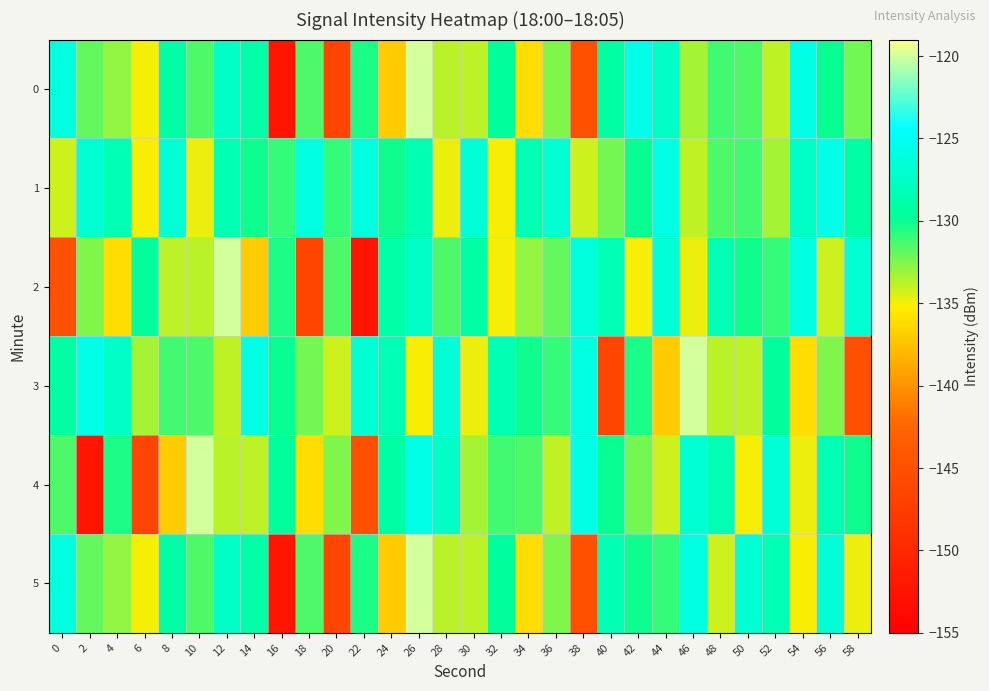

Reading left to right, list all the values displayed in this chart.

0: 0=-126.2	2=-131.9	4=-132.9	6=-135.0	8=-129.2	10=-131.5	12=-127.4	14=-129.1	16=-152.3	18=-131.5	20=-146.5	22=-130.4	24=-137.0	26=-120.0	28=-133.7	30=-133.8	32=-129.6	34=-136.1	36=-132.5	38=-144.9	40=-129.3	42=-125.6	44=-127.3	46=-133.3	48=-131.2	50=-131.5	52=-133.9	54=-125.8	56=-130.0	58=-132.2
1: 0=-134.2	2=-126.7	4=-128.3	6=-135.1	8=-126.6	10=-134.8	12=-128.5	14=-130.1	16=-130.9	18=-126.2	20=-130.9	22=-126.2	24=-130.1	26=-128.5	28=-134.8	30=-126.6	32=-135.1	34=-128.3	36=-126.7	38=-134.2	40=-132.2	42=-130.0	44=-125.8	46=-133.9	48=-131.5	50=-131.2	52=-133.3	54=-127.3	56=-125.6	58=-129.3
2: 0=-144.9	2=-132.5	4=-136.1	6=-129.6	8=-133.8	10=-133.7	12=-120.0	14=-137.0	16=-130.4	18=-146.5	20=-131.5	22=-152.3	24=-129.1	26=-127.4	28=-131.5	30=-129.2	32=-135.0	34=-132.9	36=-131.9	38=-126.2	40=-128.3	42=-135.1	44=-126.6	46=-134.8	48=-128.5	50=-130.1	52=-130.9	54=-126.2	56=-134.2	58=-126.7
3: 0=-129.3	2=-125.6	4=-127.3	6=-133.3	8=-131.2	10=-131.5	12=-133.9	14=-125.8	16=-130.0	18=-132.2	20=-134.2	22=-126.7	24=-128.3	26=-135.1	28=-126.6	30=-134.8	32=-128.5	34=-130.1	36=-130.9	38=-126.2	40=-146.5	42=-130.4	44=-137.0	46=-120.0	48=-133.7	50=-133.8	52=-129.6	54=-136.1	56=-132.5	58=-144.9
4: 0=-131.5	2=-152.3	4=-130.4	6=-146.5	8=-137.0	10=-120.0	12=-133.7	14=-133.8	16=-129.6	18=-136.1	20=-132.5	22=-144.9	24=-129.3	26=-125.6	28=-127.3	30=-133.3	32=-131.2	34=-131.5	36=-133.9	38=-125.8	40=-130.0	42=-132.2	44=-134.2	46=-126.7	48=-128.3	50=-135.1	52=-126.6	54=-134.8	56=-128.5	58=-130.1
5: 0=-126.2	2=-131.9	4=-132.9	6=-135.0	8=-129.2	10=-131.5	12=-127.4	14=-129.1	16=-152.3	18=-131.5	20=-146.5	22=-130.4	24=-137.0	26=-120.0	28=-133.7	30=-133.8	32=-129.6	34=-136.1	36=-132.5	38=-144.9	40=-128.5	42=-130.1	44=-130.9	46=-126.2	48=-134.2	50=-126.7	52=-128.3	54=-135.1	56=-126.6	58=-134.8